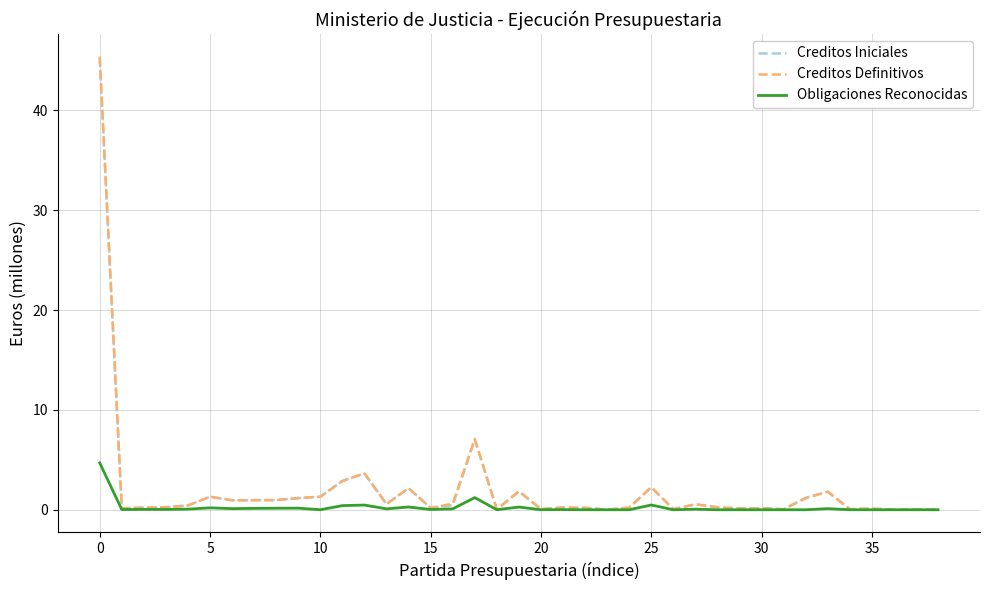

What is the greatest value displayed?

45.4